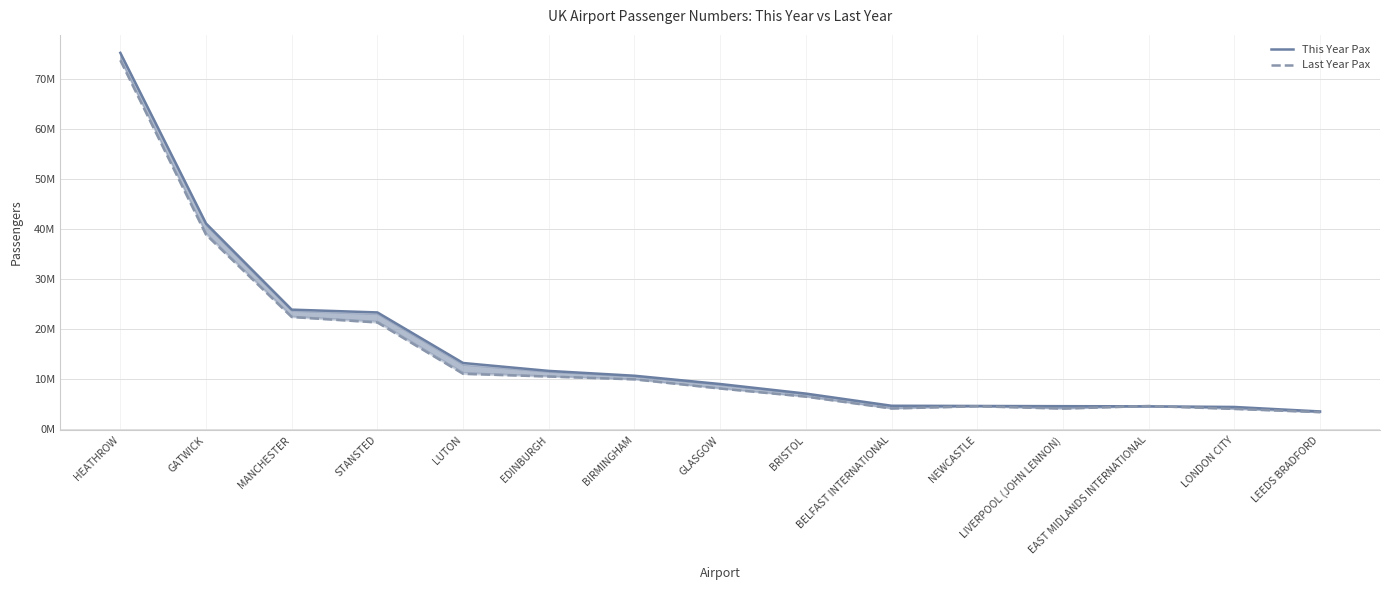

Which series has the largest total across all categories?

This Year Pax